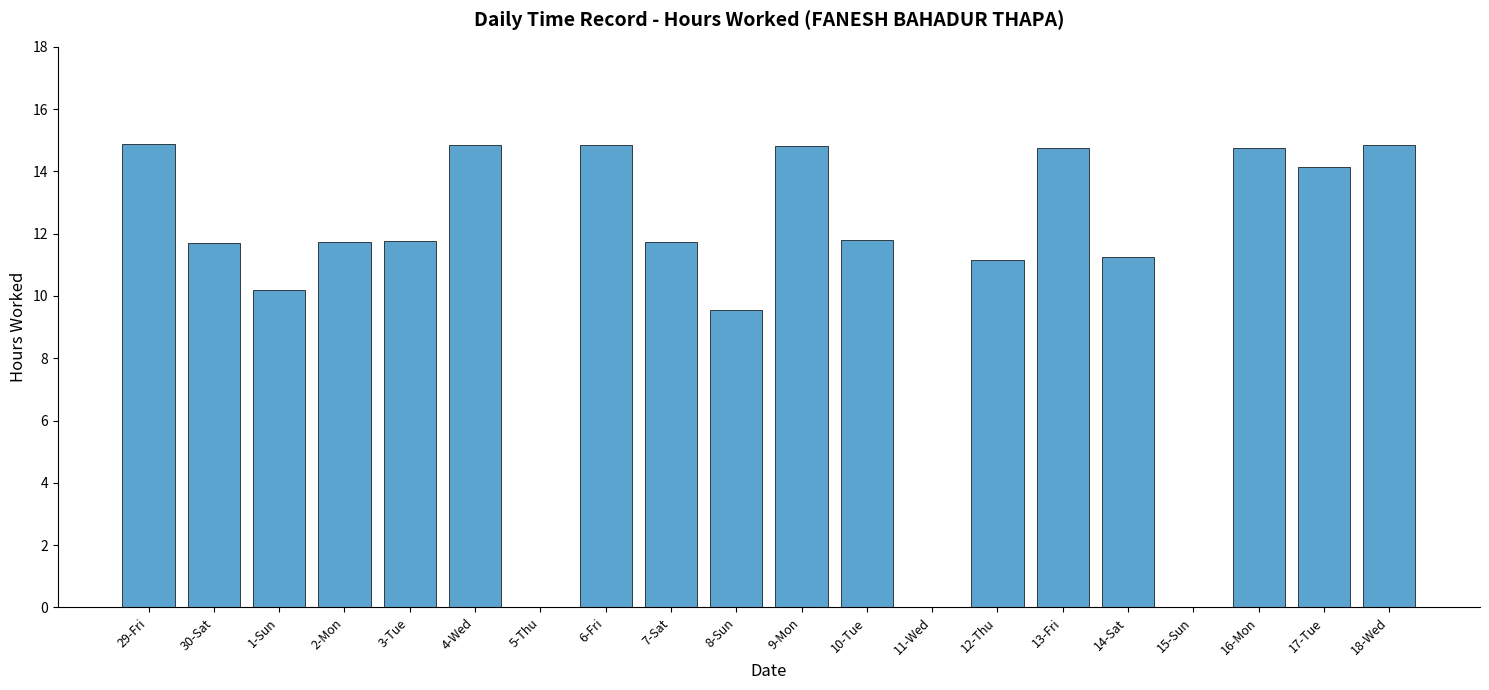

What is the sum of all values?

218.7